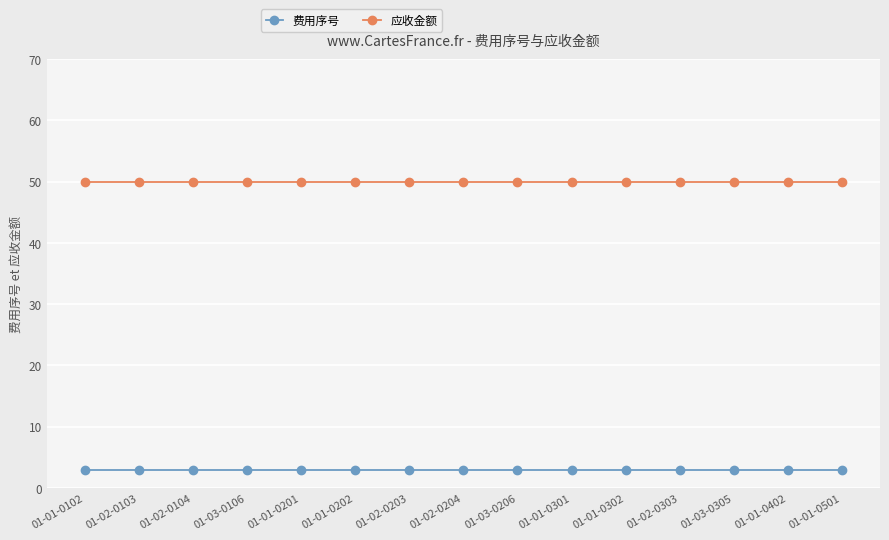

Rank the series by their maximum value, from lowest to highest.

费用序号, 应收金额